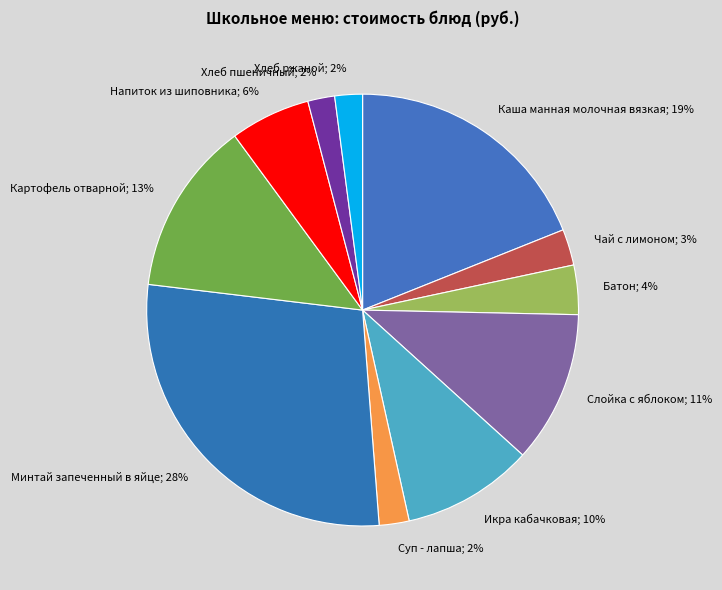

Is there a majority slice in this chart?

No